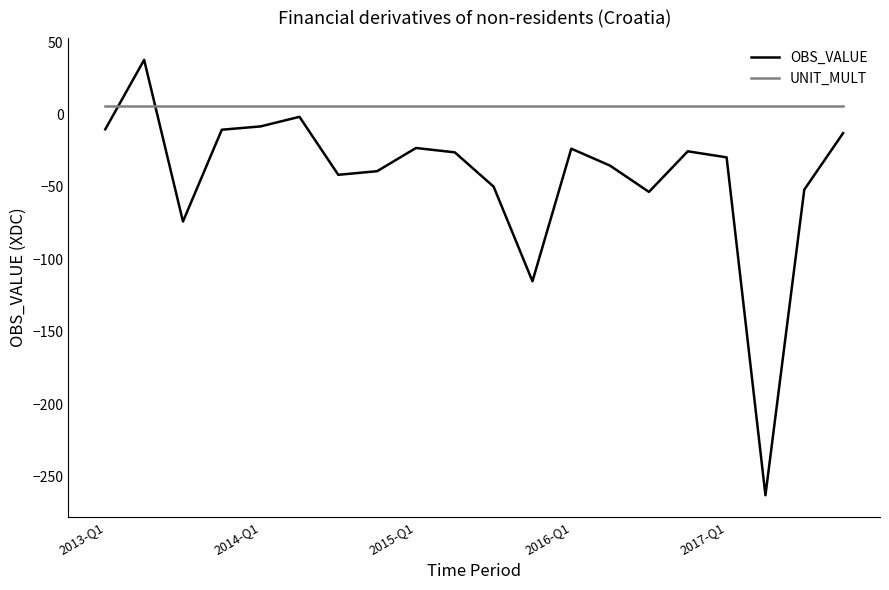

Rank the series by their maximum value, from highest to lowest.

OBS_VALUE, UNIT_MULT